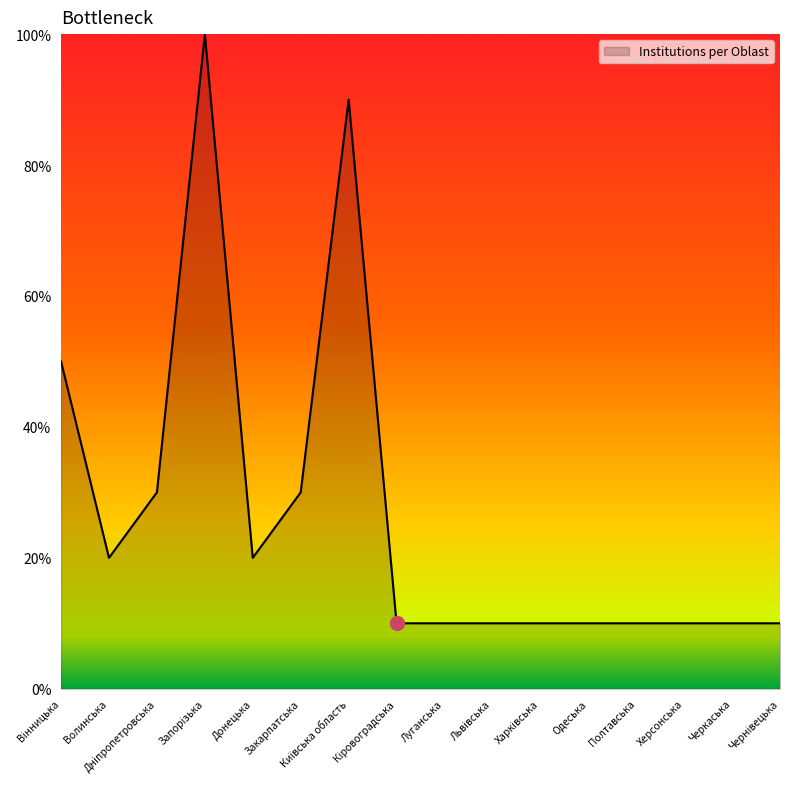

How many lines are shown in the chart?

1